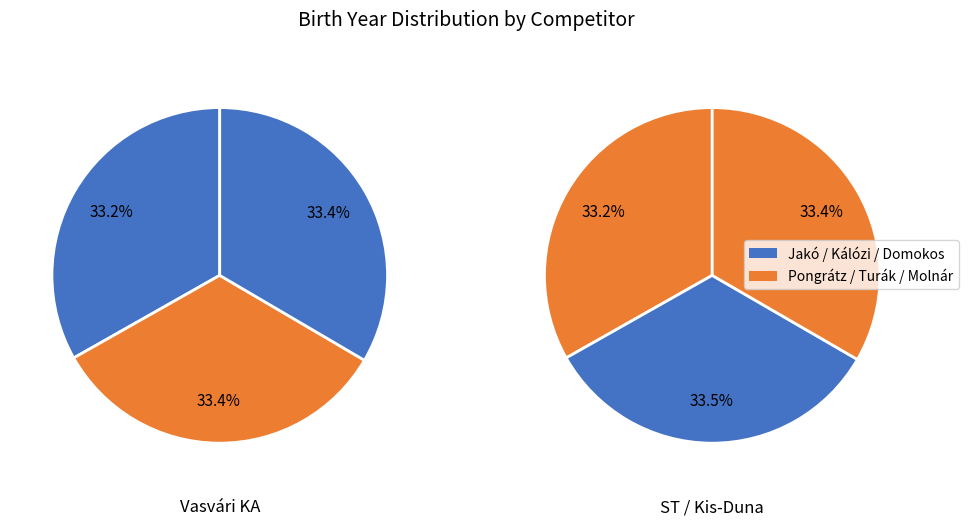

The Jakó Attila slice represents 25% of the pie. True or false?

False